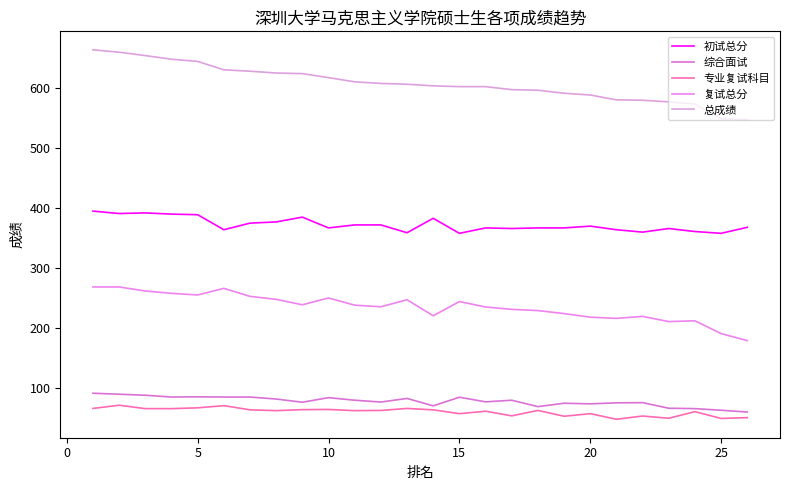

True or false: 初试总分 and 专业复试科目 intersect in this chart.

False